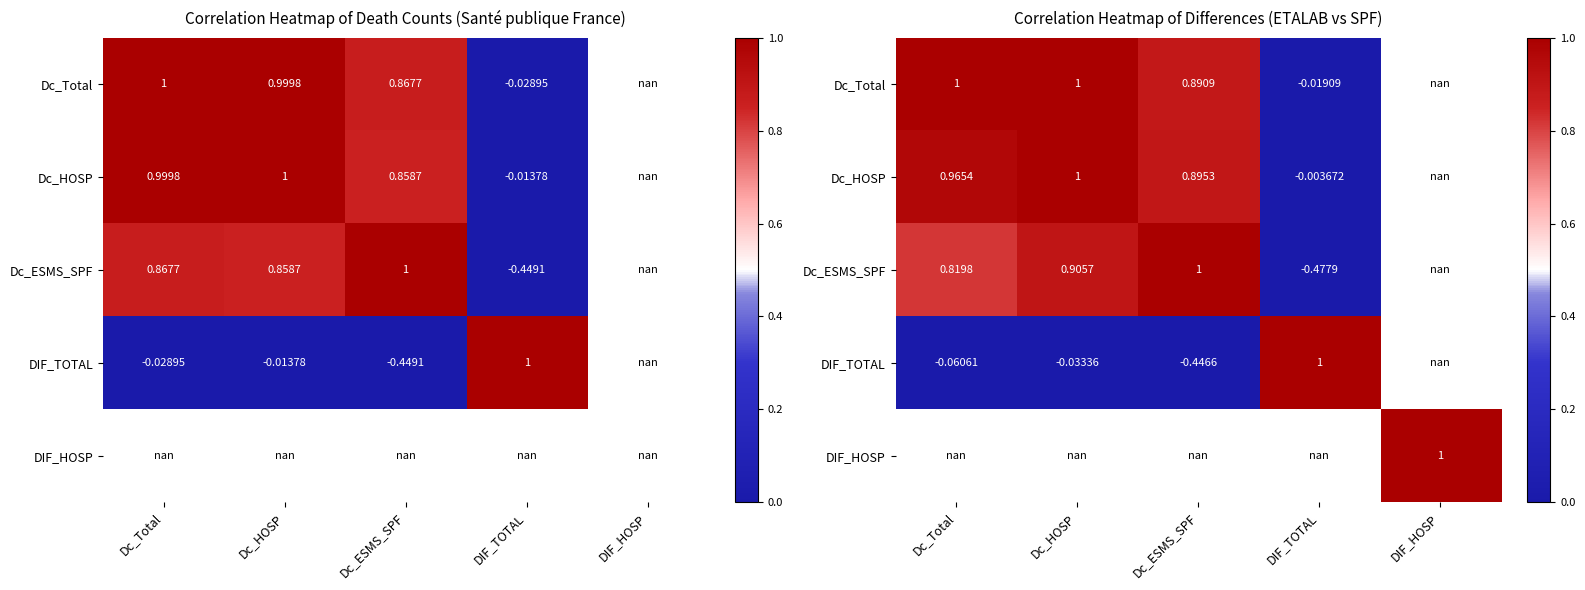

How many values in the DIF_TOTAL series are below 0?

3